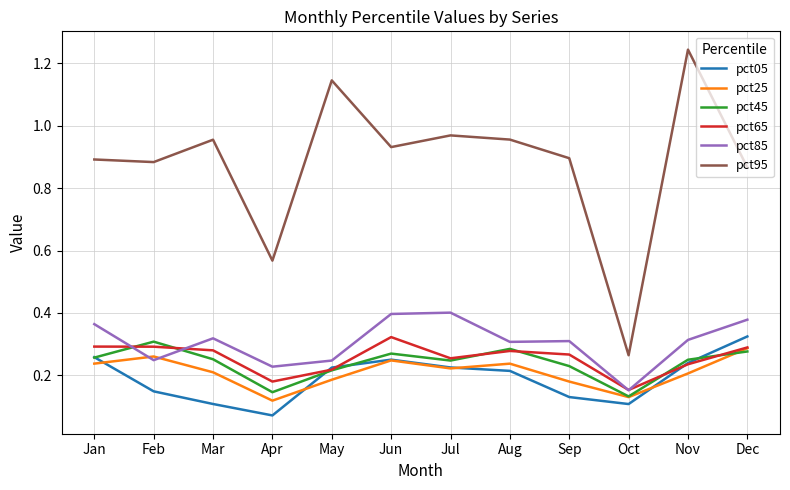

Which label corresponds to the smallest value in the chart?

Apr